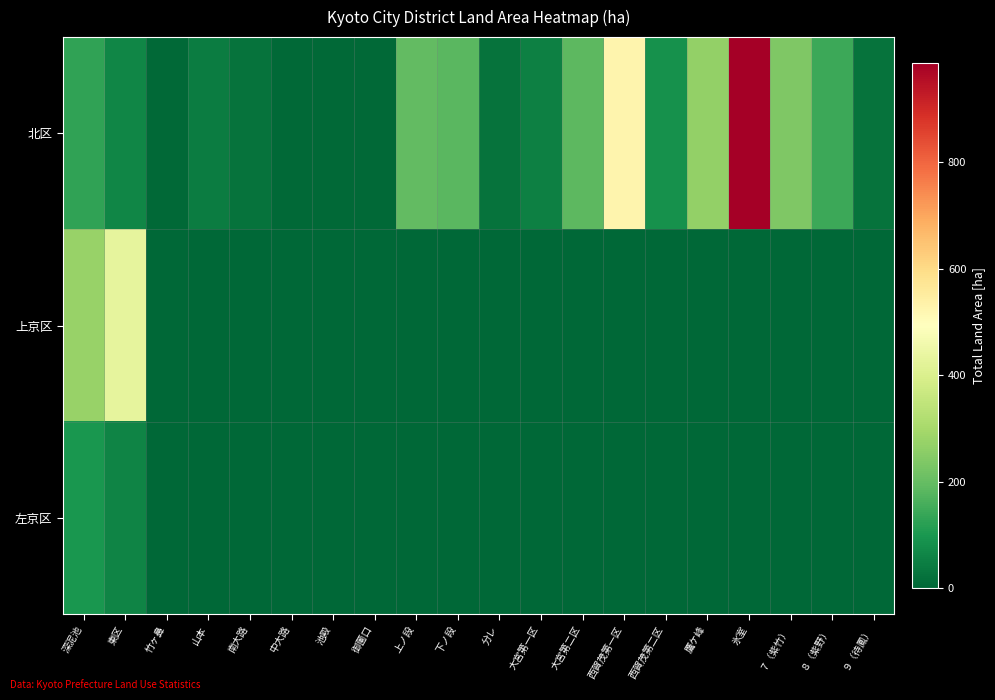

Which series has the largest total across all categories?

北区